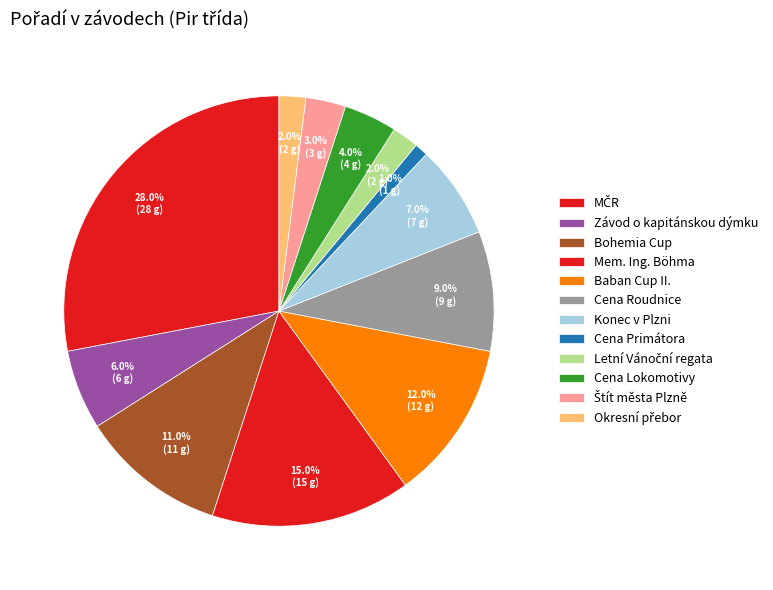

How many slices are in this pie chart?

12